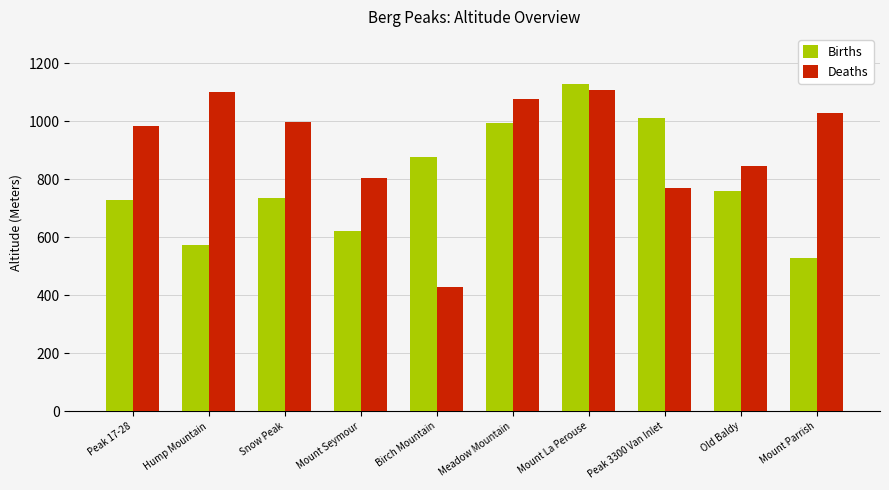

How many data points does each series have?

10